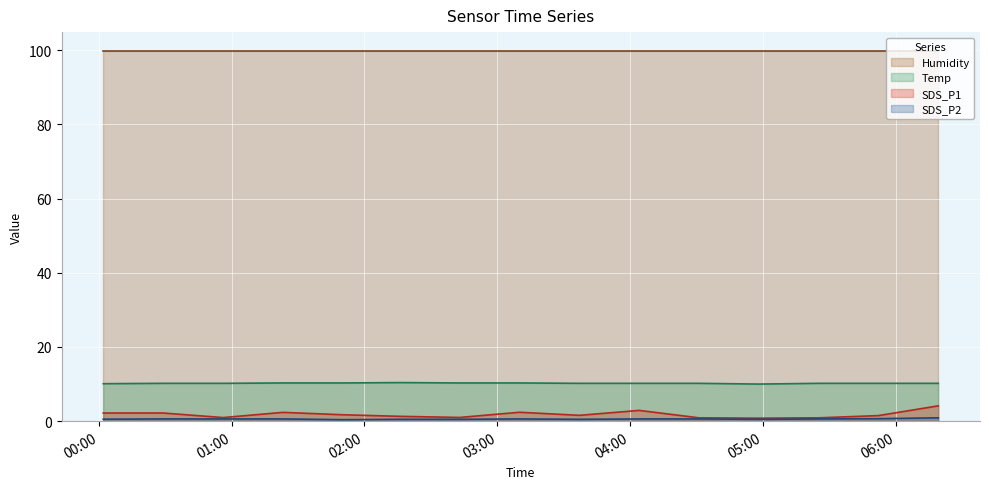

Which series has the widest spread of values?

SDS_P1